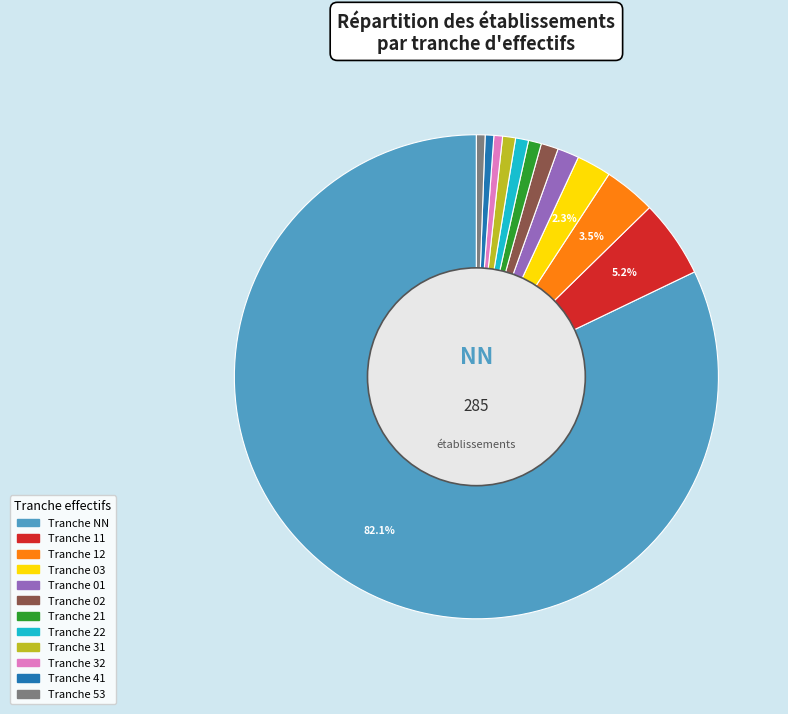

Is there a majority slice in this chart?

Yes